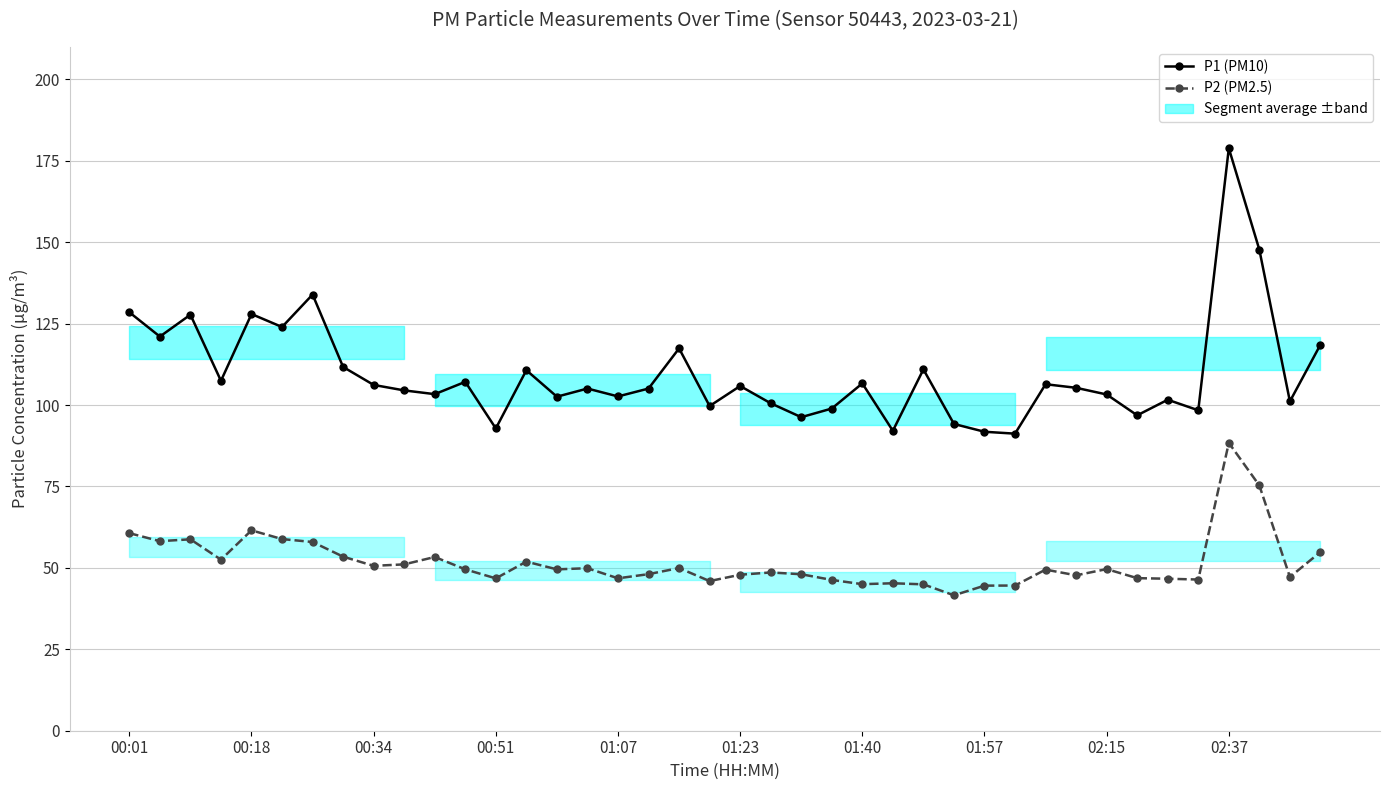

Reading left to right, transcribe all the data shown in this chart.

P1 (PM10): 128.5	121.0	127.8	107.5	128.0	124.0	133.9	111.7	106.2	104.5	103.3	107.1	92.8	110.7	102.6	105.1	102.7	105.1	117.4	99.7	105.8	100.5	96.3	98.9	106.7	92.1	111.0	94.2	91.8	91.2	106.4	105.3	103.2	96.8	101.6	98.4	178.8	147.7	101.1	118.5
P2 (PM2.5): 60.7	58.2	58.8	52.5	61.5	58.9	58.0	53.5	50.6	51.1	53.4	49.5	46.8	51.9	49.5	49.9	46.8	48.1	50.0	46.0	47.9	48.6	48.0	46.3	45.0	45.3	45.0	41.6	44.5	44.6	49.5	47.7	49.6	46.9	46.7	46.4	88.4	75.3	47.2	54.9